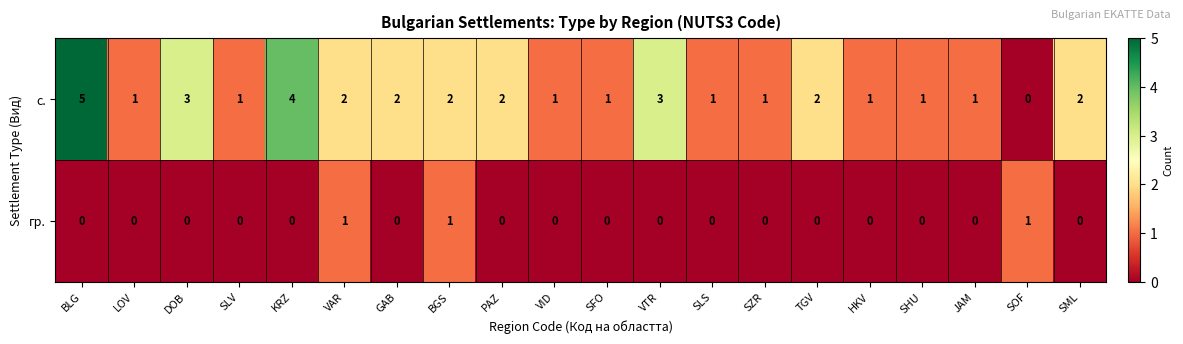

What is the greatest value displayed?

5